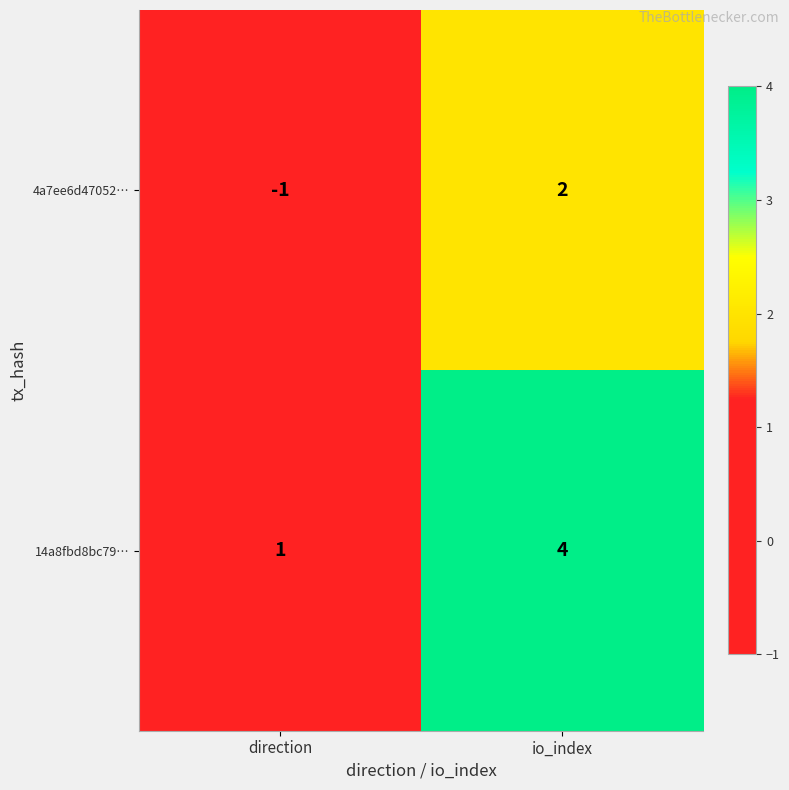

Read the 14a8fbd8bc79… value at io_index.

4